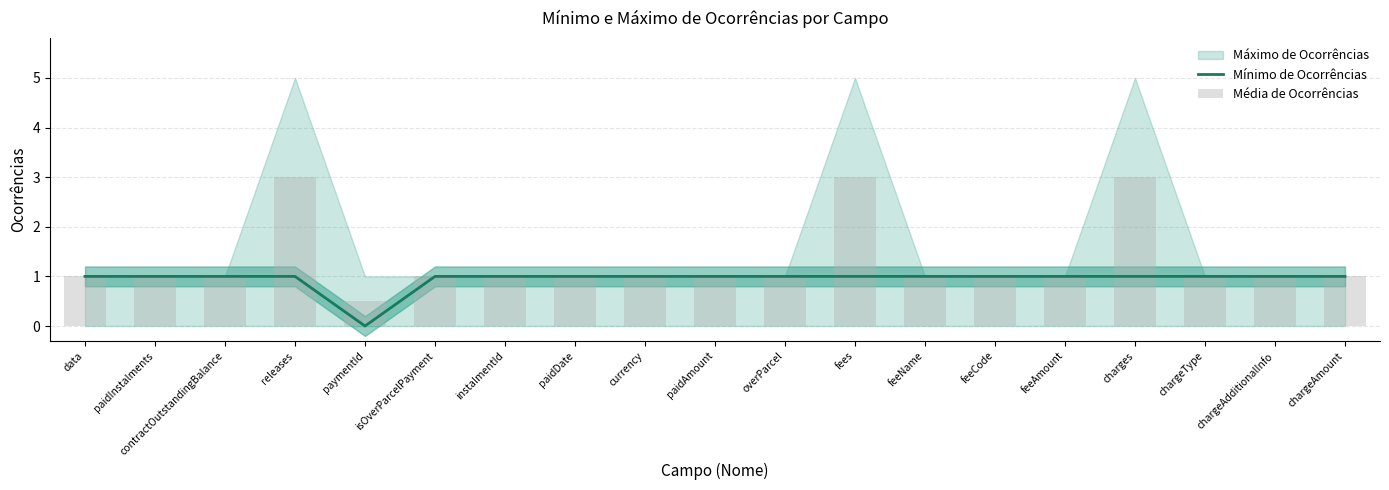

True or false: Mínimo de Ocorrências has a value of 1 at paymentId.

False